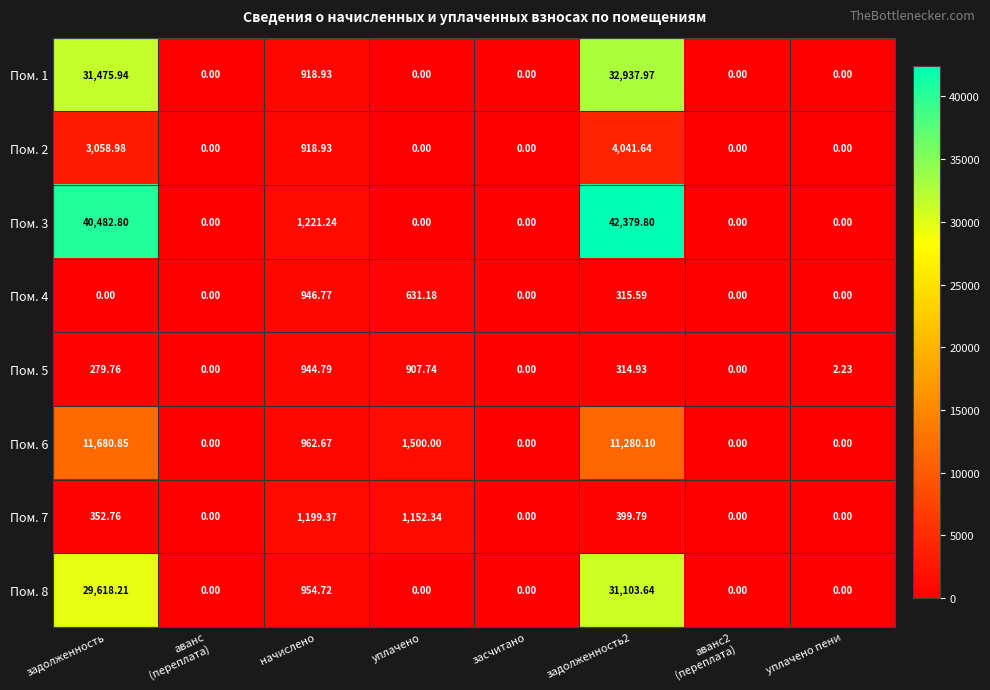

At which label does Пом. 6 reach its peak?

задолженность